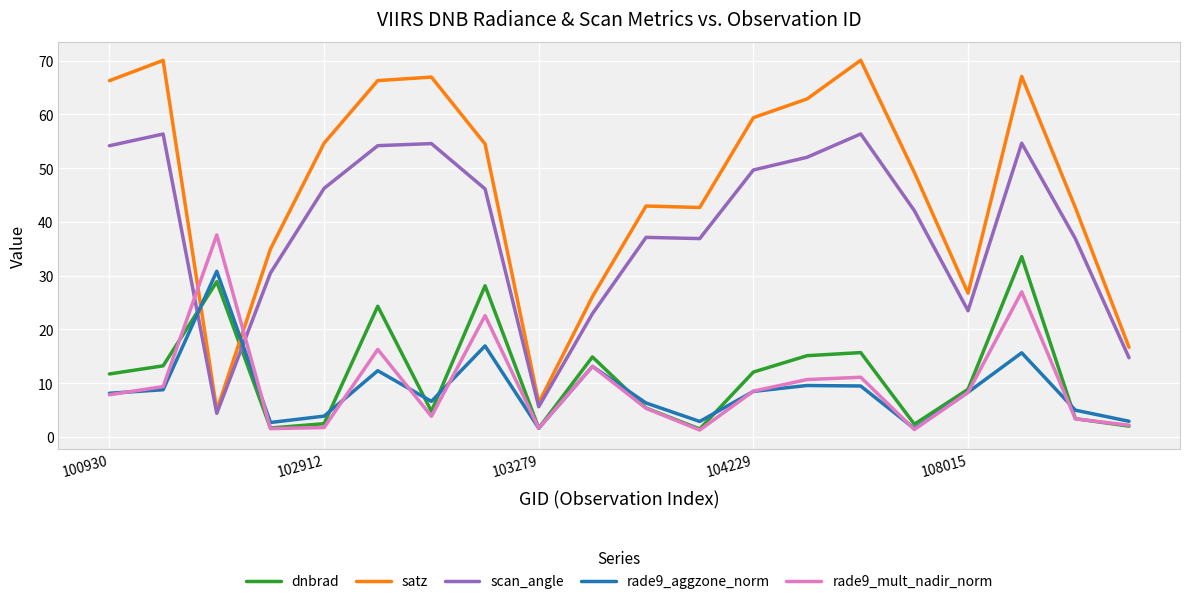

Which series has the widest spread of values?

satz